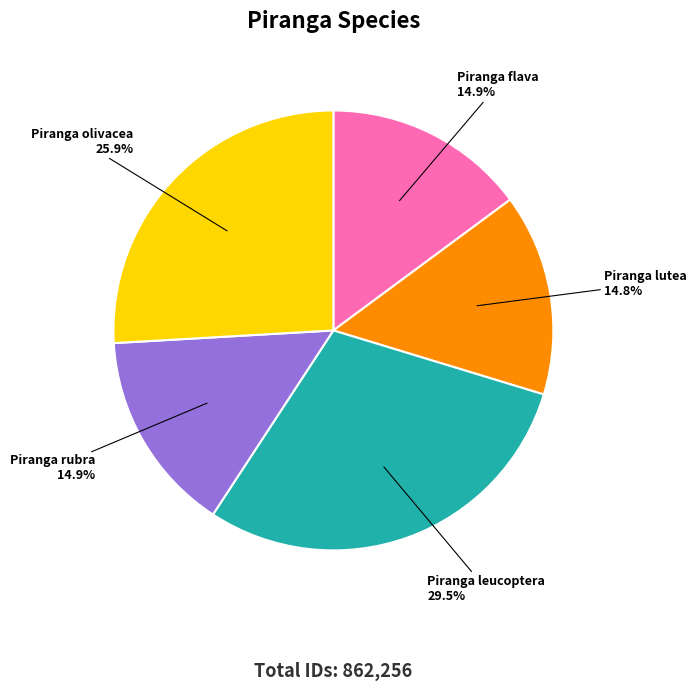

Combined, what portion of the pie is Piranga rubra and Piranga lutea?

29.7%